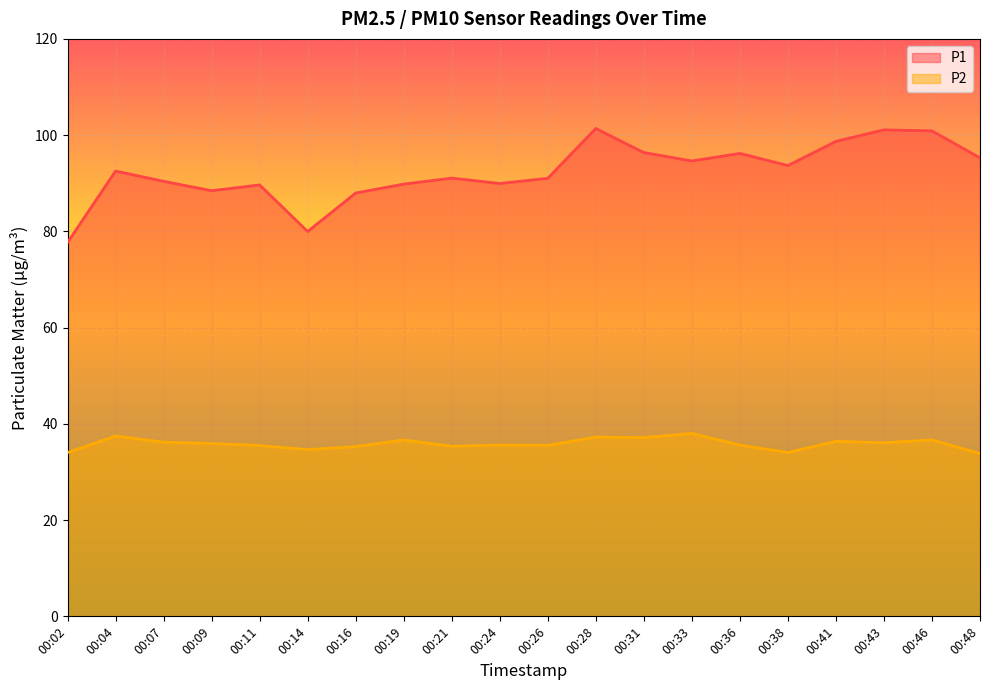

How many lines are shown in the chart?

2